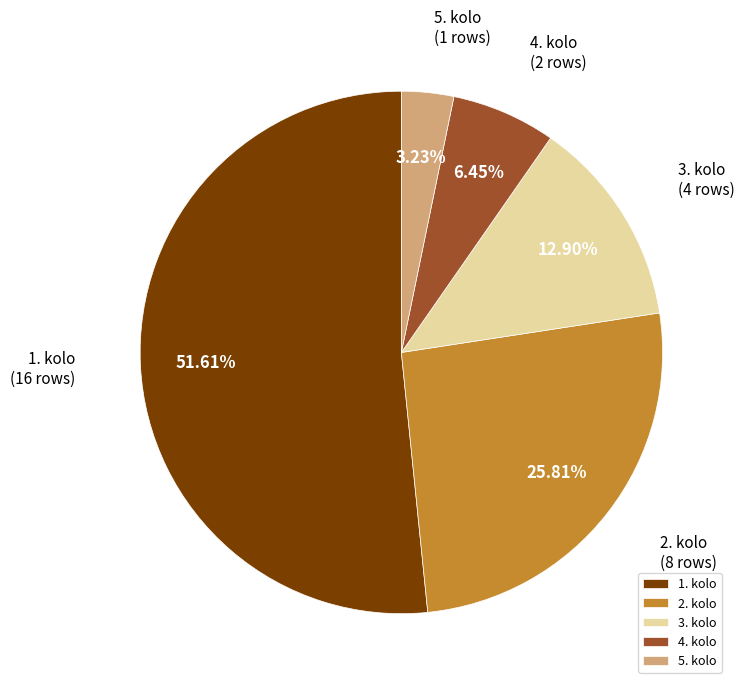

Which category has the biggest portion of the pie?

1. kolo